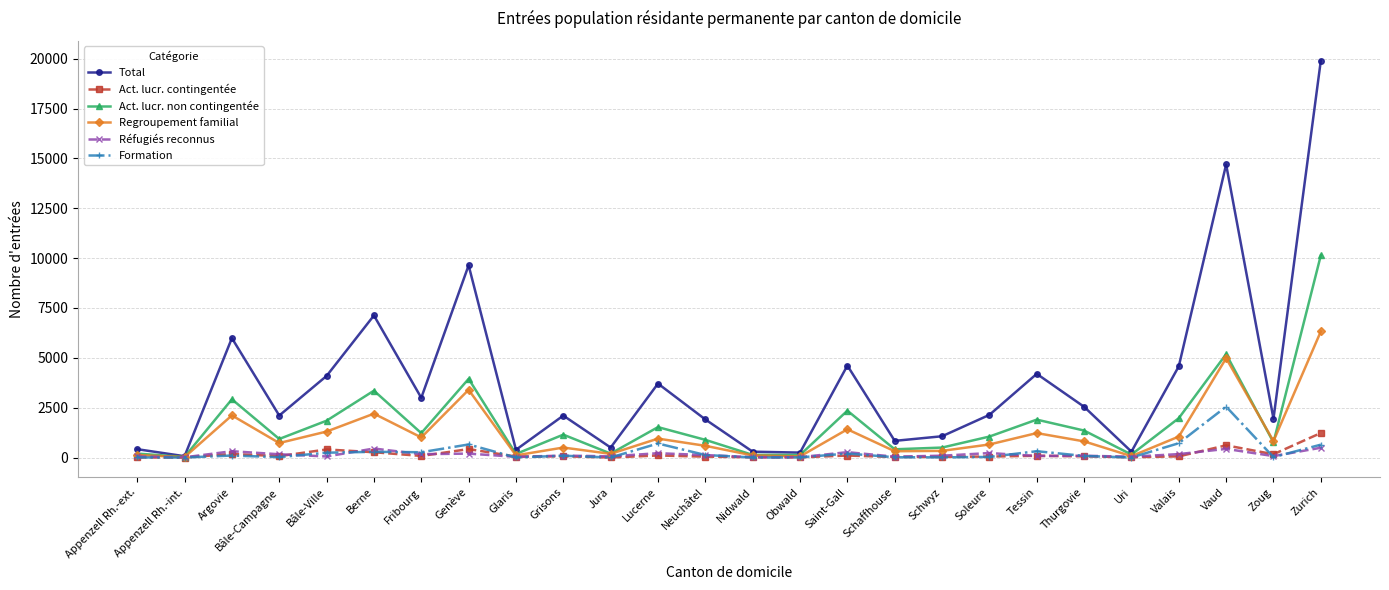

Which series has the widest spread of values?

Total